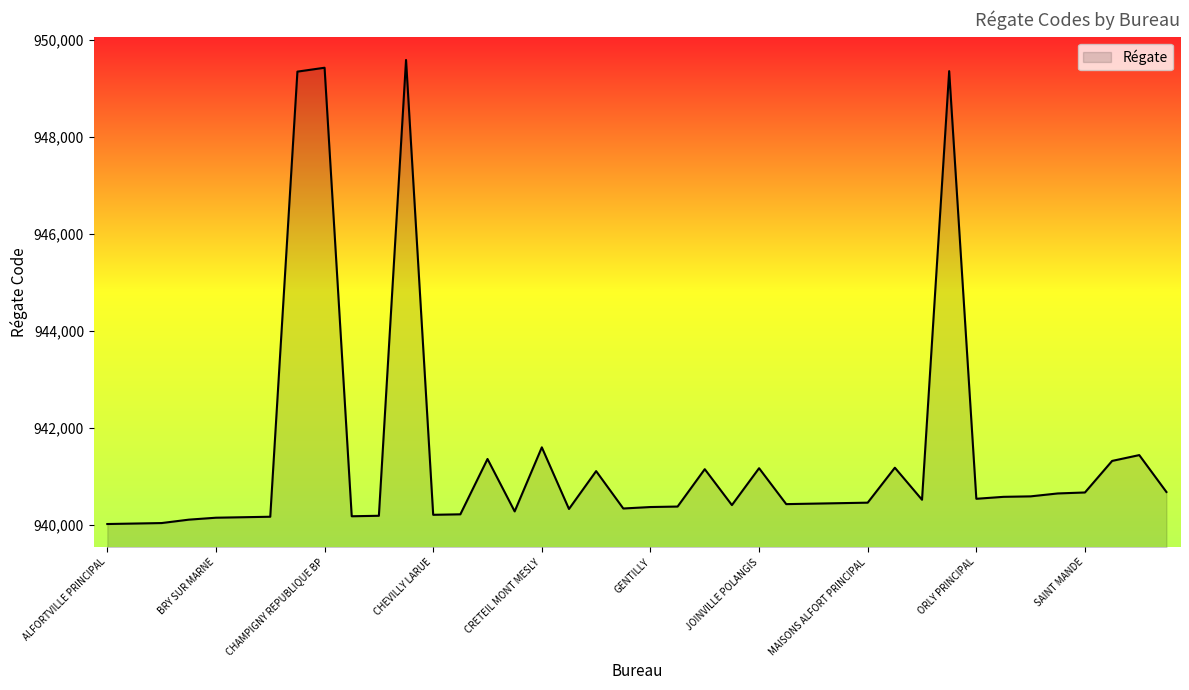

What is the smallest value displayed?

940020